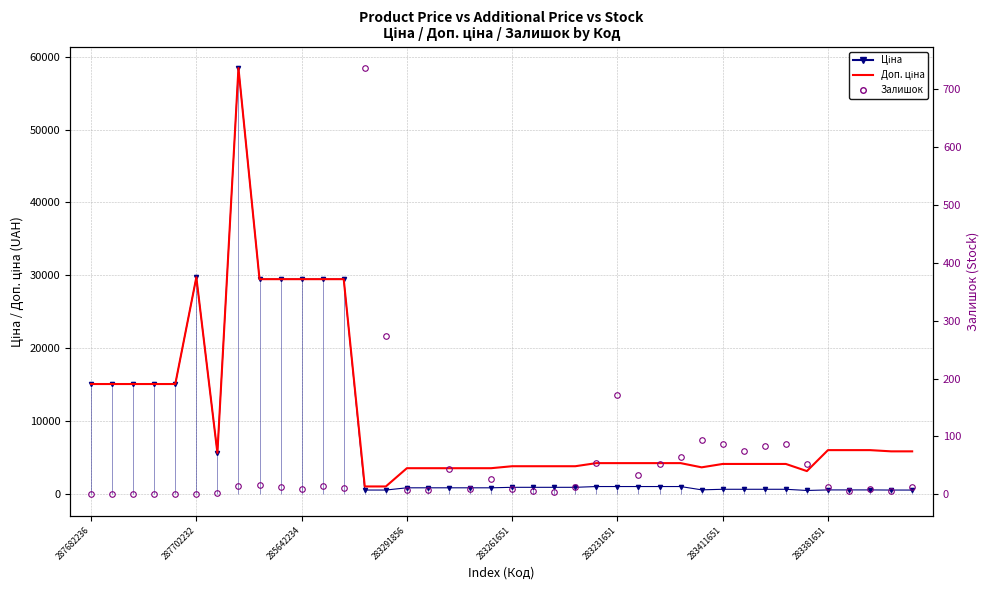

Which series has the widest spread of values?

Ціна